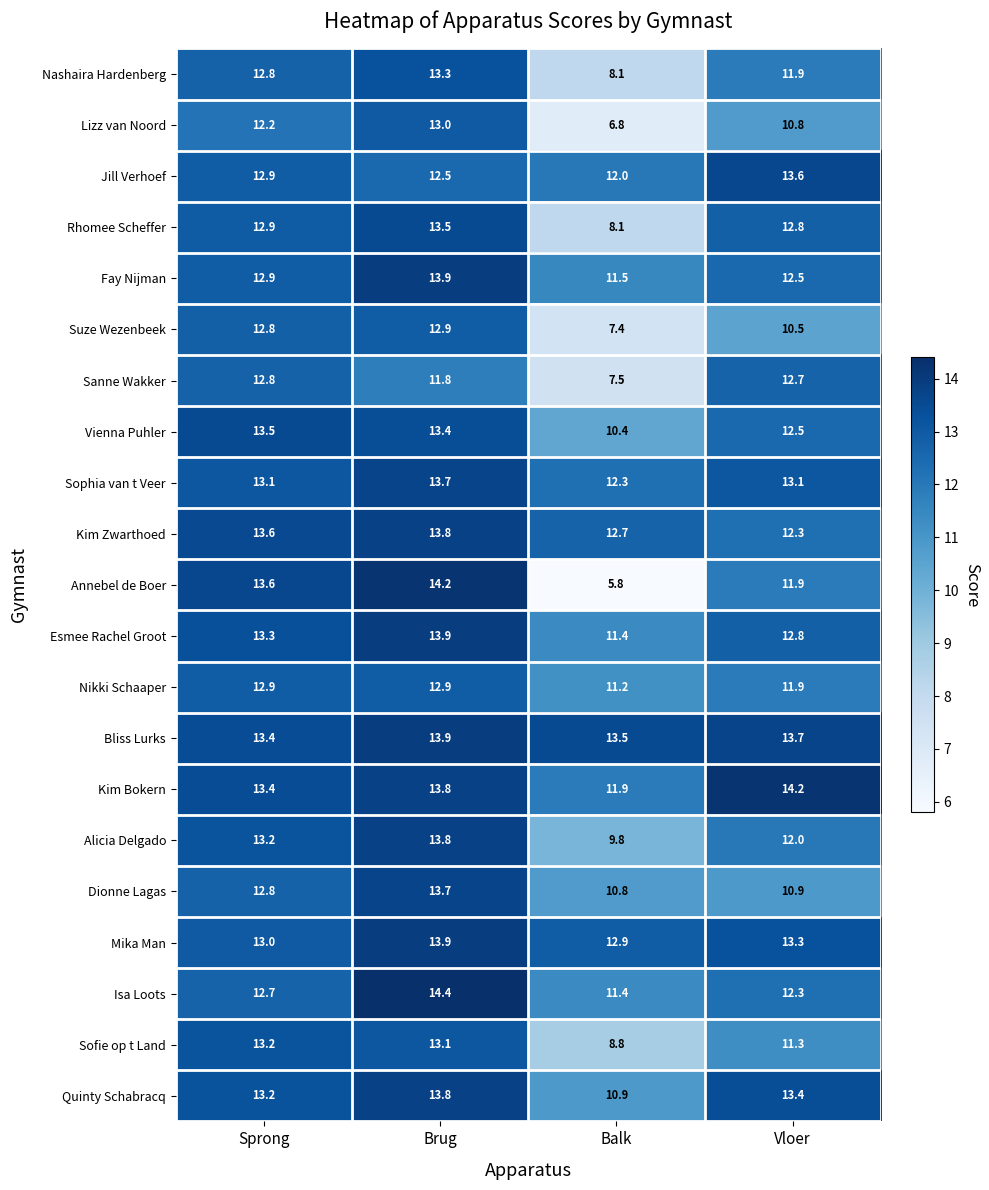

What is the lowest value of the Rhomee Scheffer series?

8.1